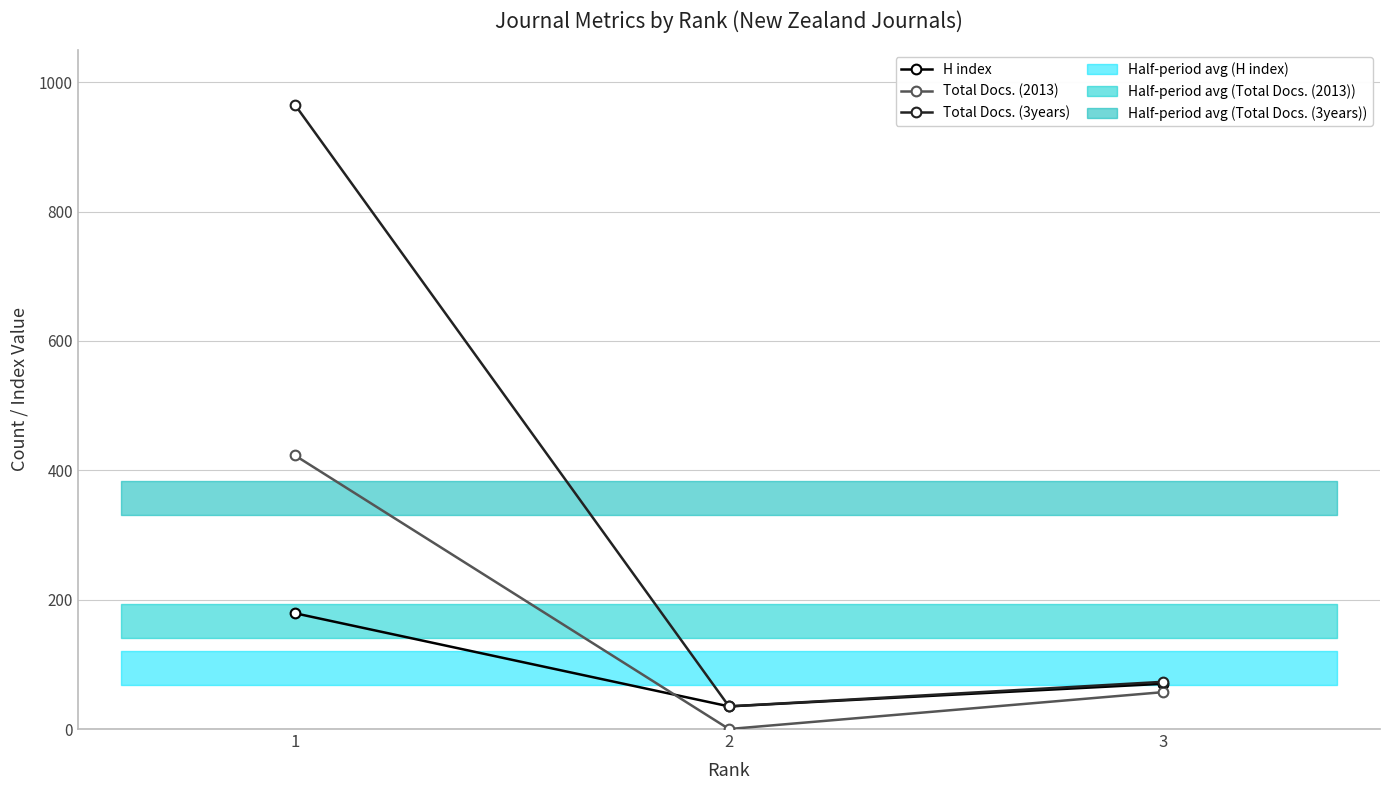

Which series has the widest spread of values?

Total Docs. (3years)